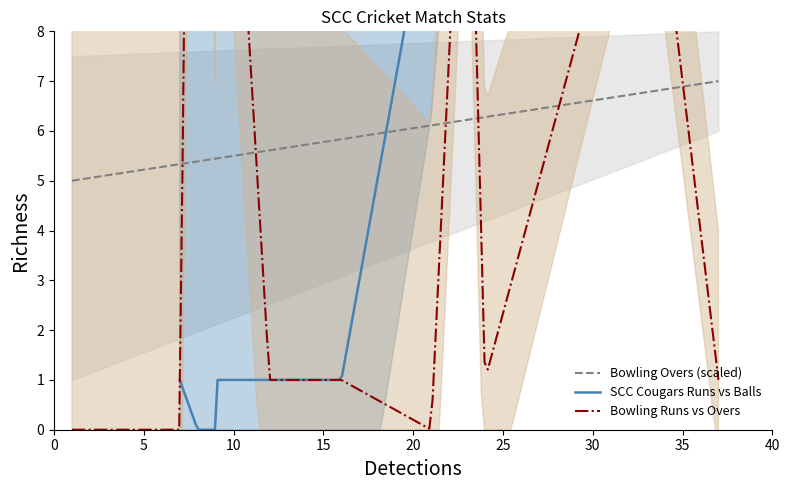

What is the minimum value for Bowling Overs (scaled)?

5.0